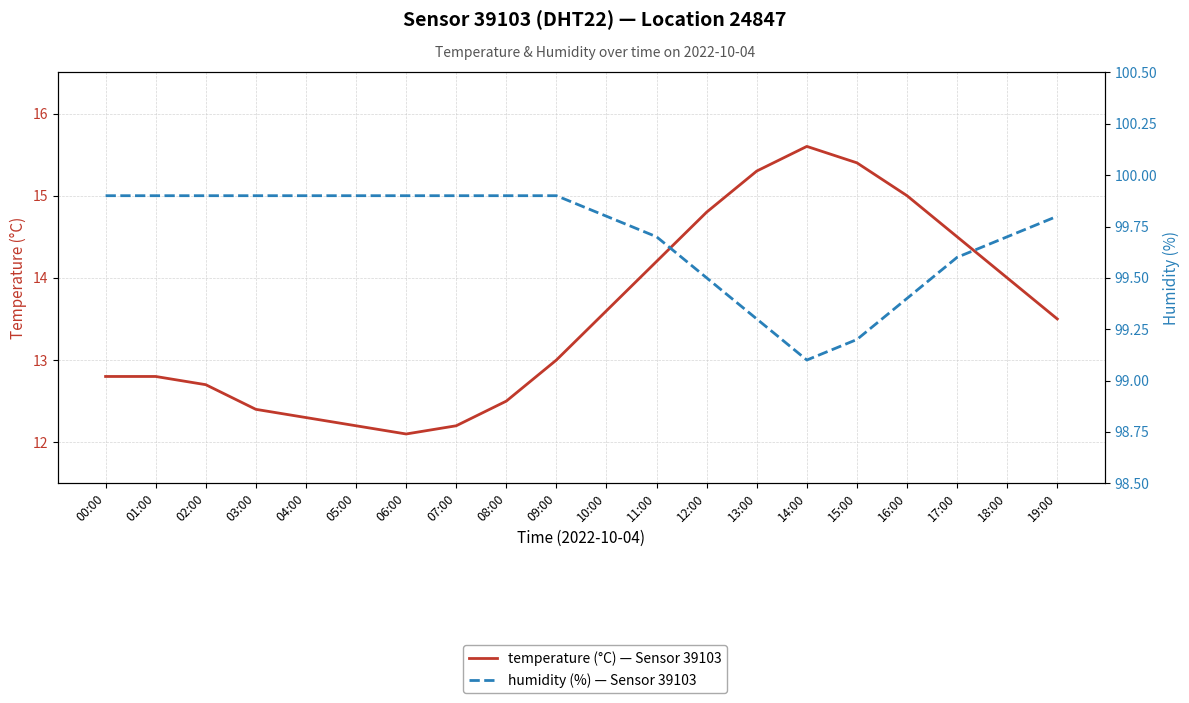

What is the difference between the maximum and minimum values in the temperature (°C) — Sensor 39103 series?

3.5